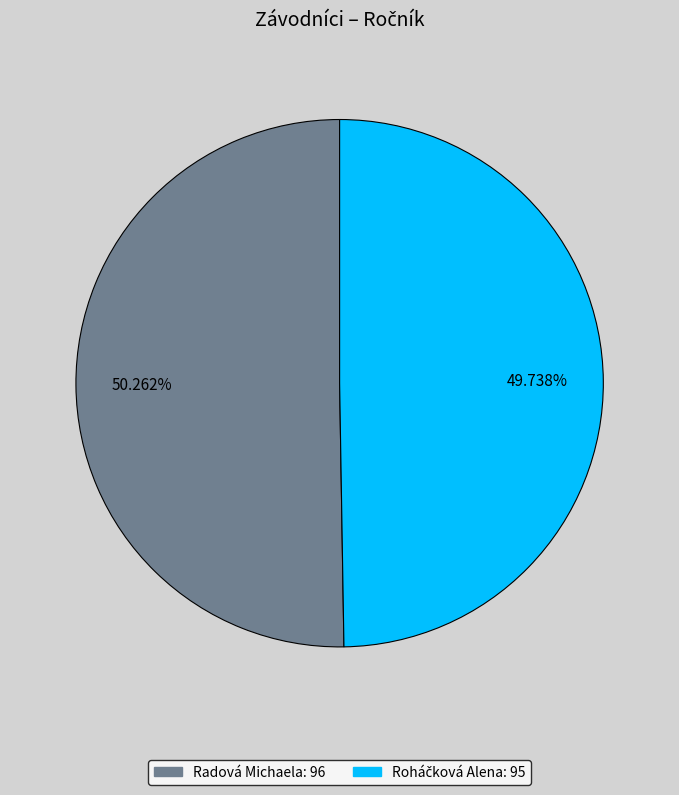

What is the largest slice in the pie chart?

Radová Michaela